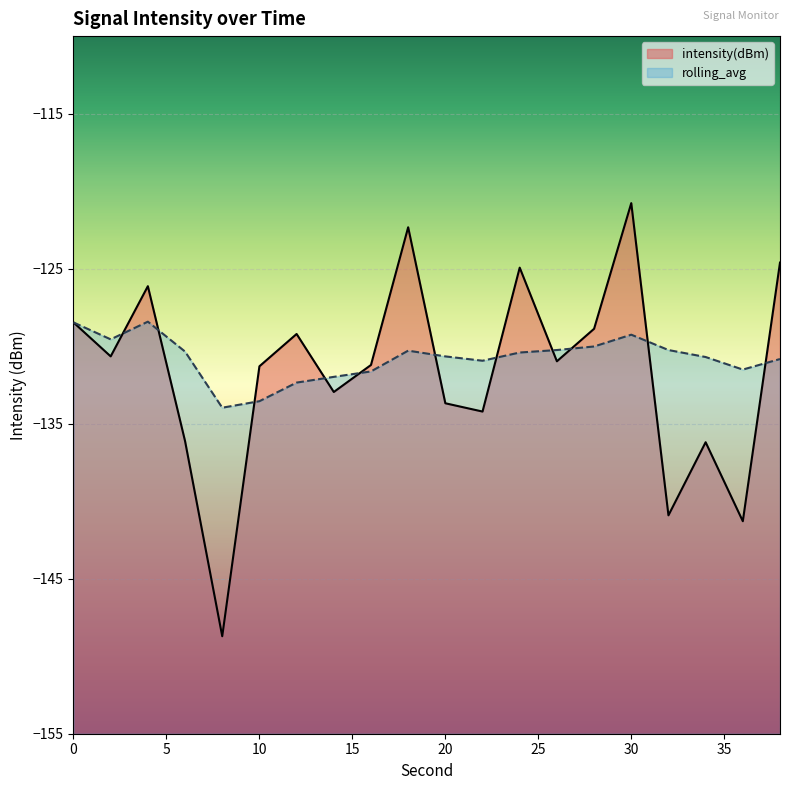

What is the sum of the intensity(dBm) values at 8 and 14?

-281.7